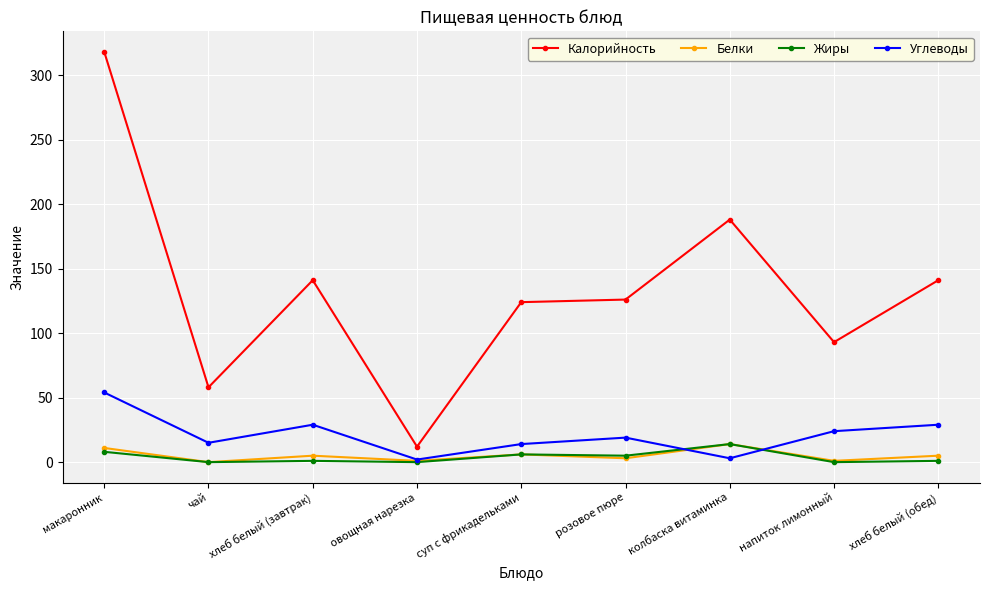

What are all the series names shown in the legend?

Калорийность, Белки, Жиры, Углеводы